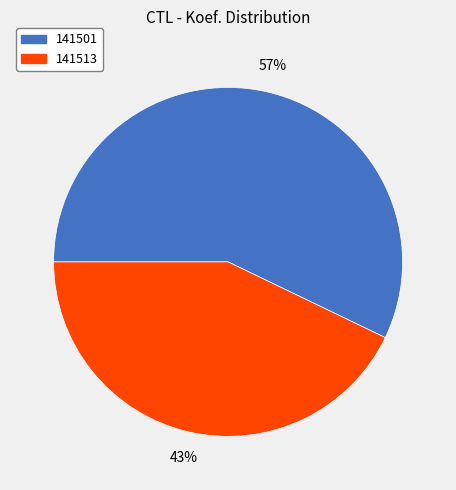

To the nearest percent, what portion does 141513 represent?

43%